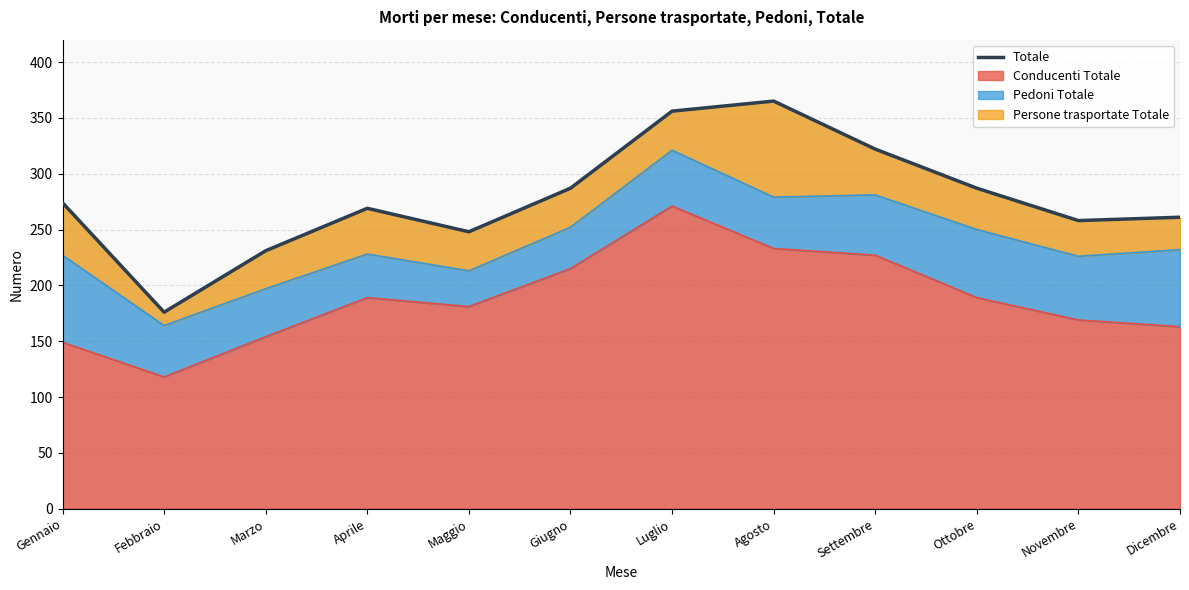

Where is the first local maximum?

Aprile